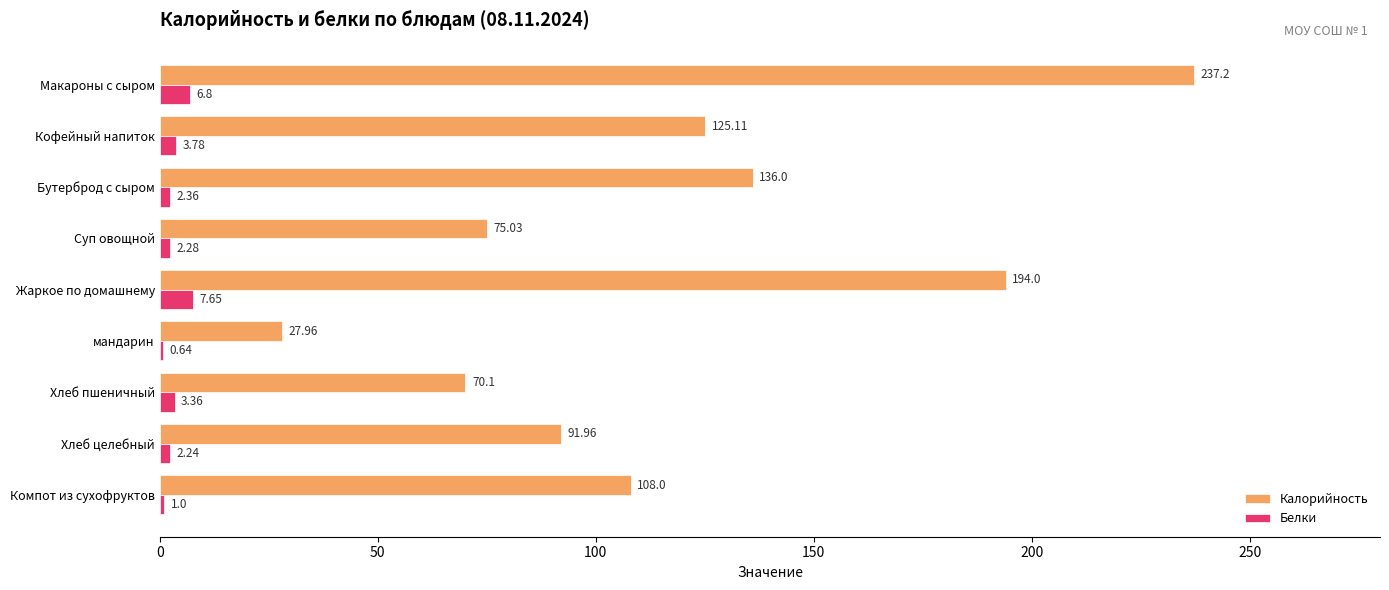

Which series changed the most between Кофейный напиток and мандарин?

Калорийность